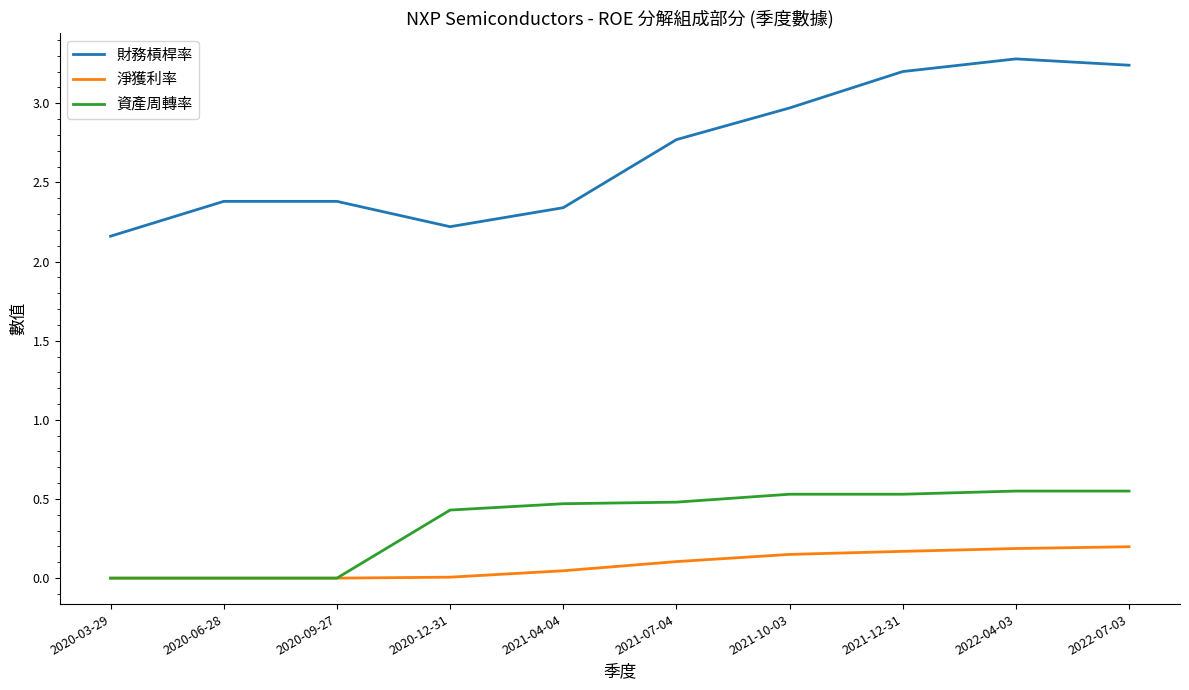

Count the number of categories in the chart.

10